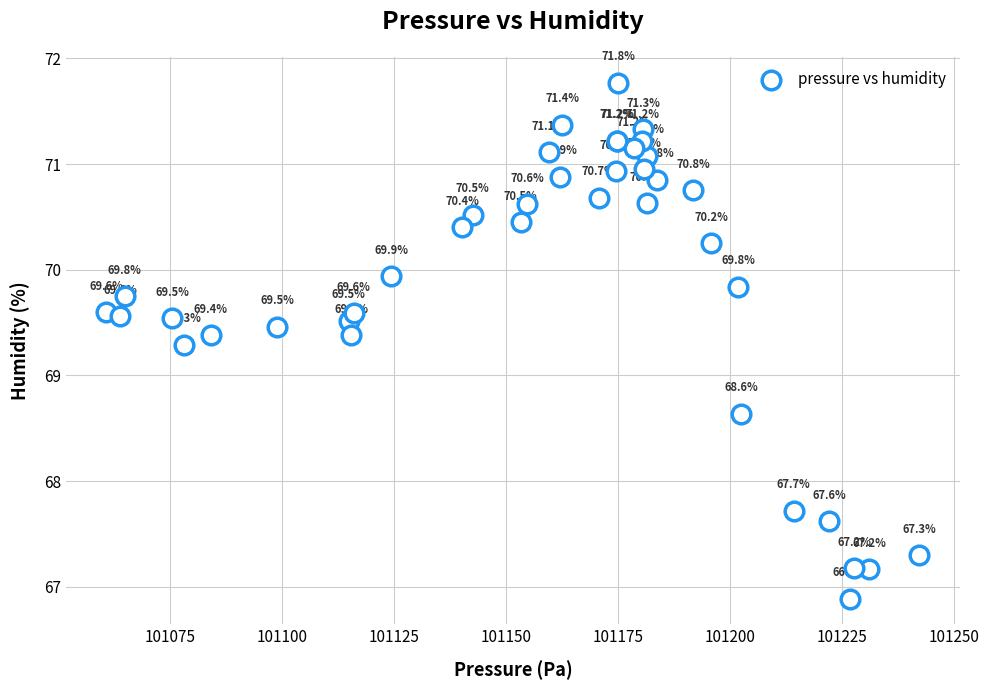

What Y value in the scatter plot is closest to 69?

69.3